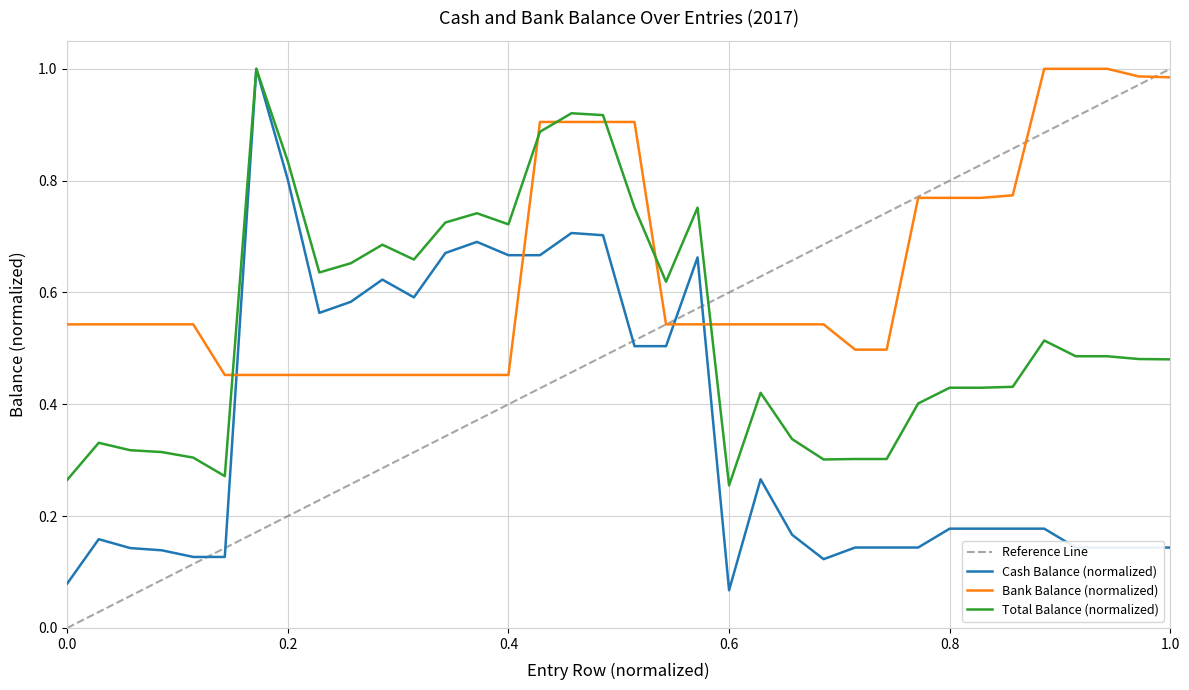

After their last crossing, which series has the higher values: Cash Balance (normalized) or Bank Balance (normalized)?

Bank Balance (normalized)